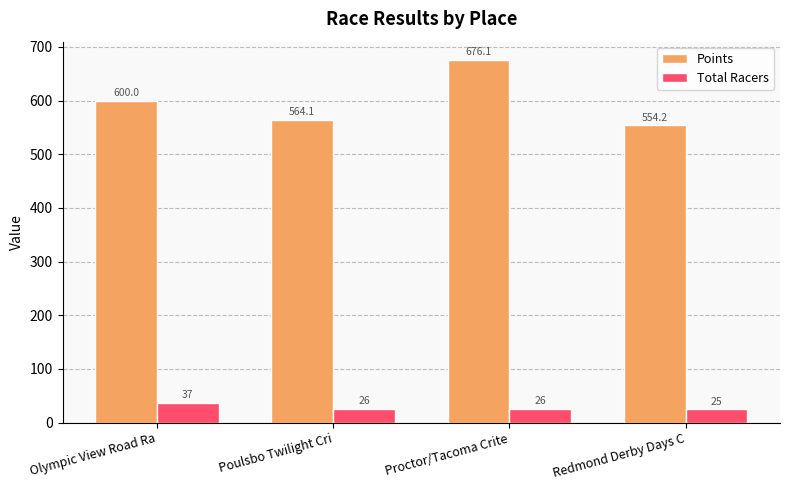

Which series has the widest spread of values?

Points